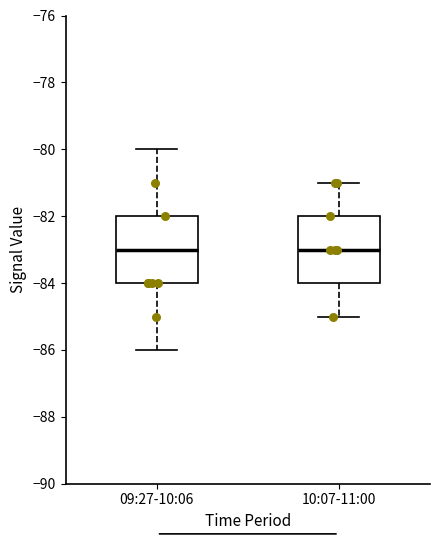

Where does the median line of the box for 09:27-10:06 sit on the y-axis? The values are not printed on the chart, so give them approximately, as read against the axis.

-83